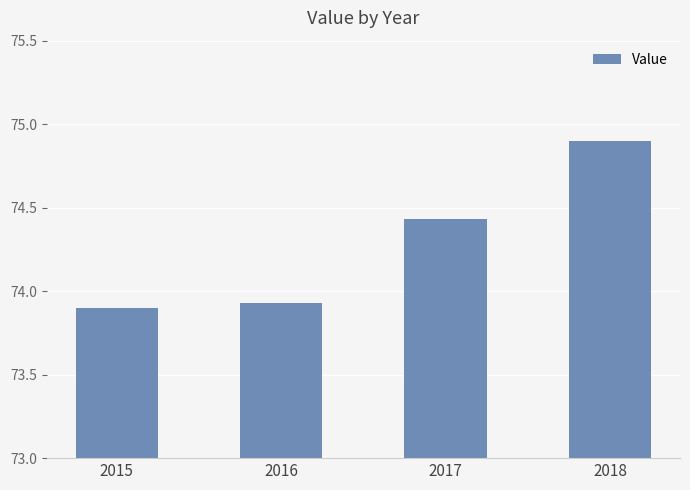

Does the chart contain stacked bars?

No